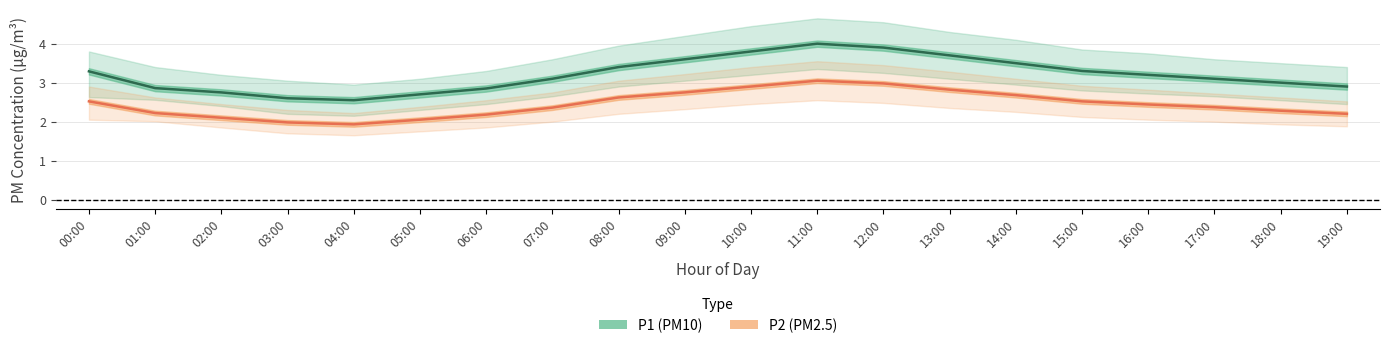

What is the greatest value displayed?

4.0